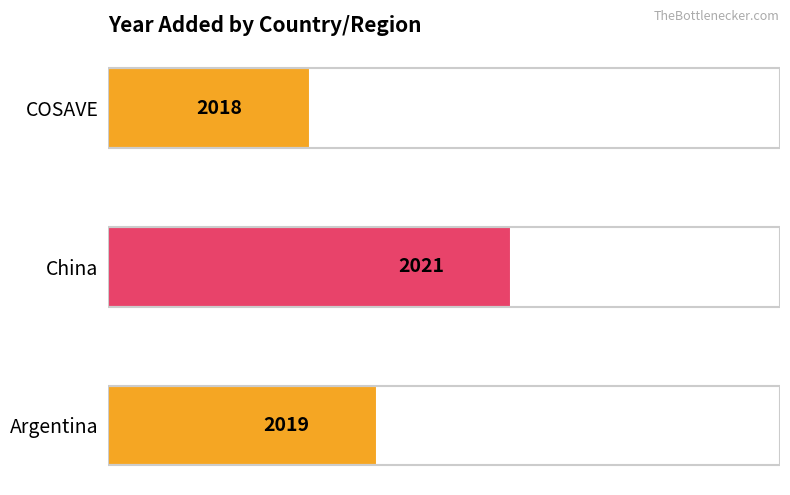

True or false: the data shows 2021 at China.

True